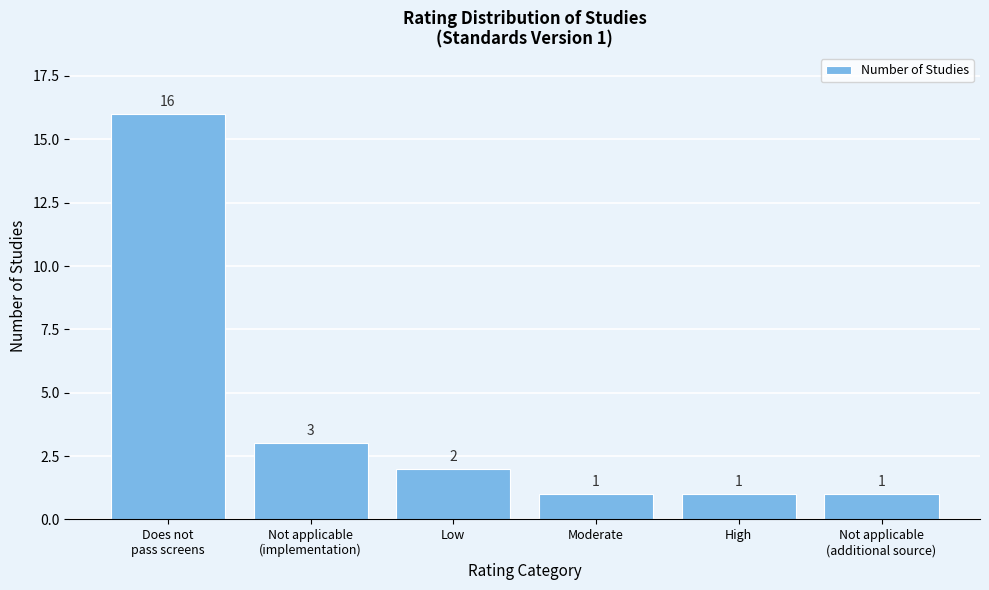

Reading right to left, extract all data points from this chart.

1	1	1	2	3	16